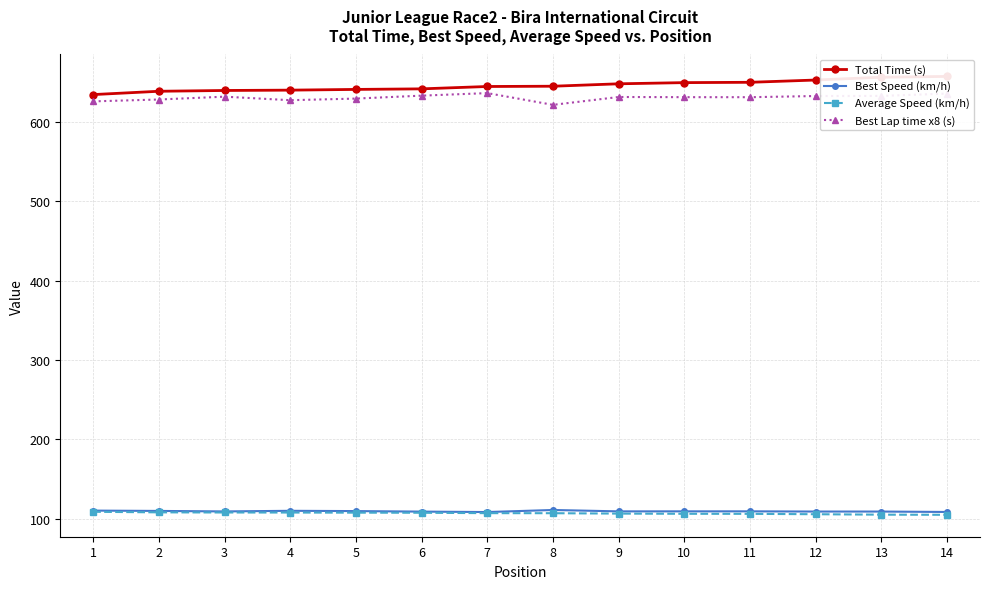

What is the sum of the Average Speed (km/h) values at 10 and 6?

214.2